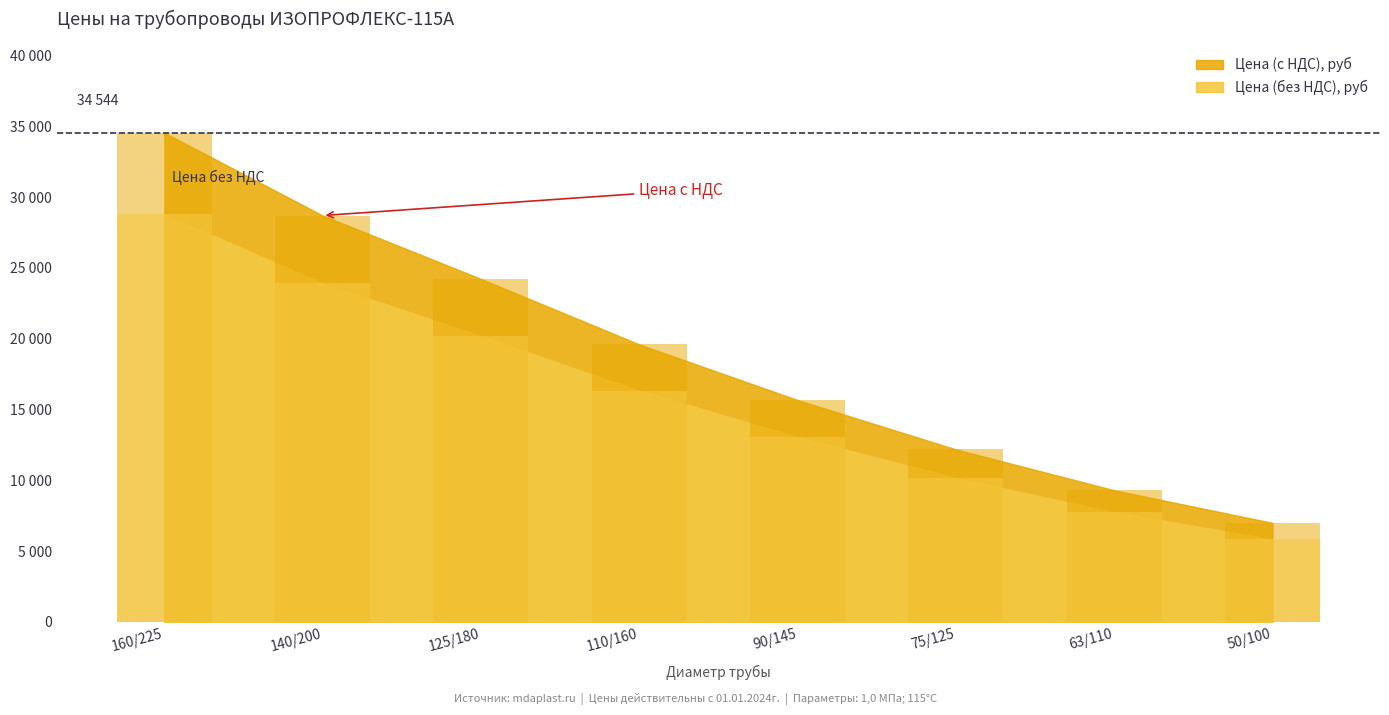

Is the value of Цена (с НДС), руб at 50/100 greater than the value of Цена (без НДС), руб at 75/125?

No